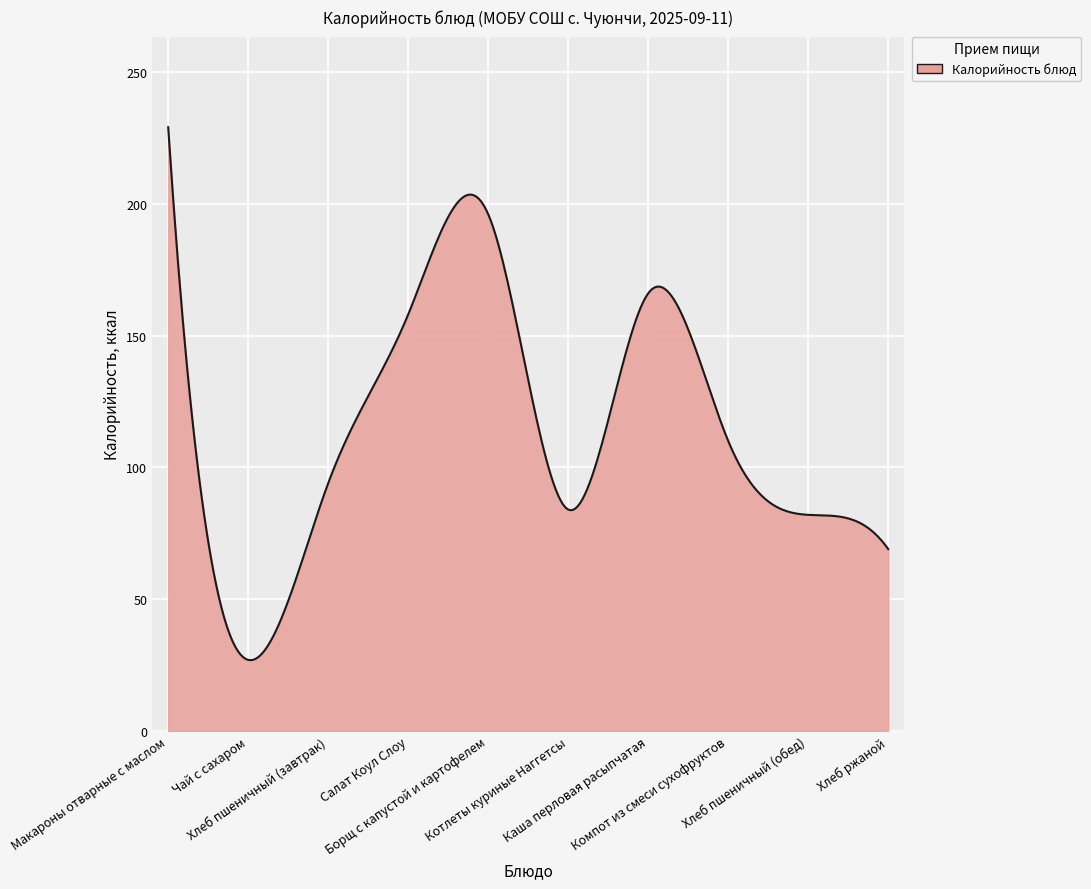

What is the difference between the maximum and minimum values?

202.1